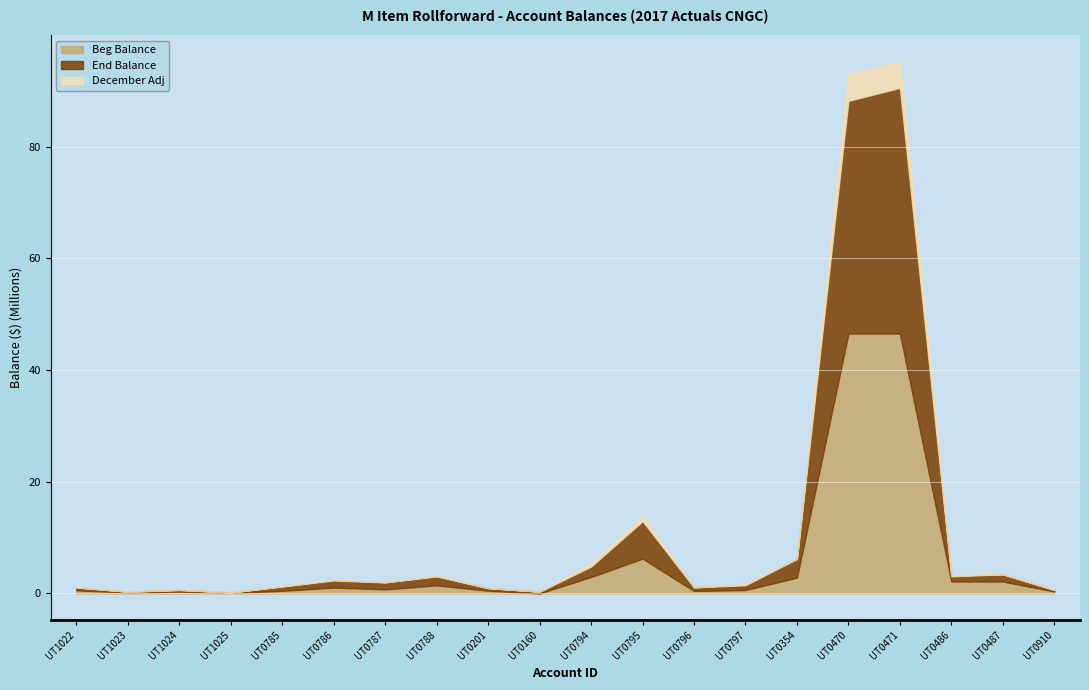

Where is Beg Balance nearest to the value 0?

UT0160